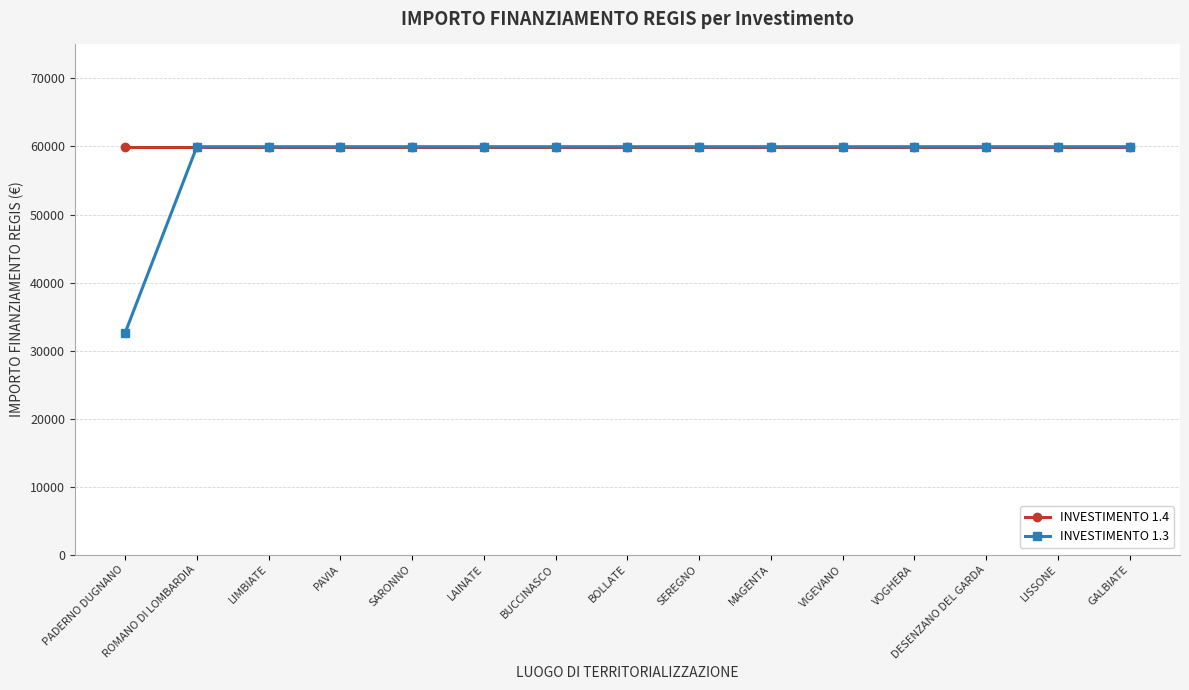

What is the total value across all series at SEREGNO?

119932